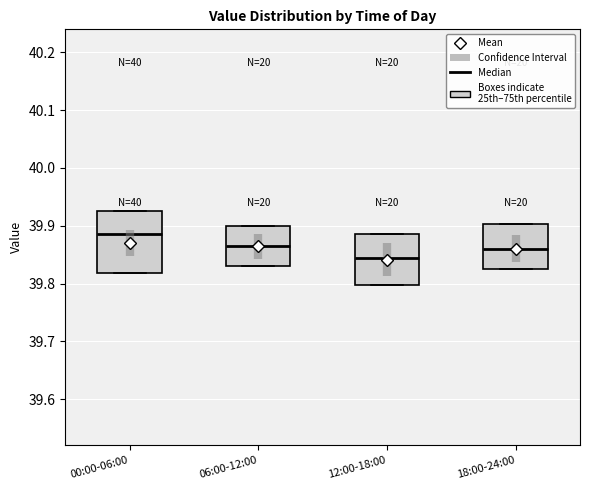

Which box is the tallest, from its lower edge to its upper edge?

00:00-06:00